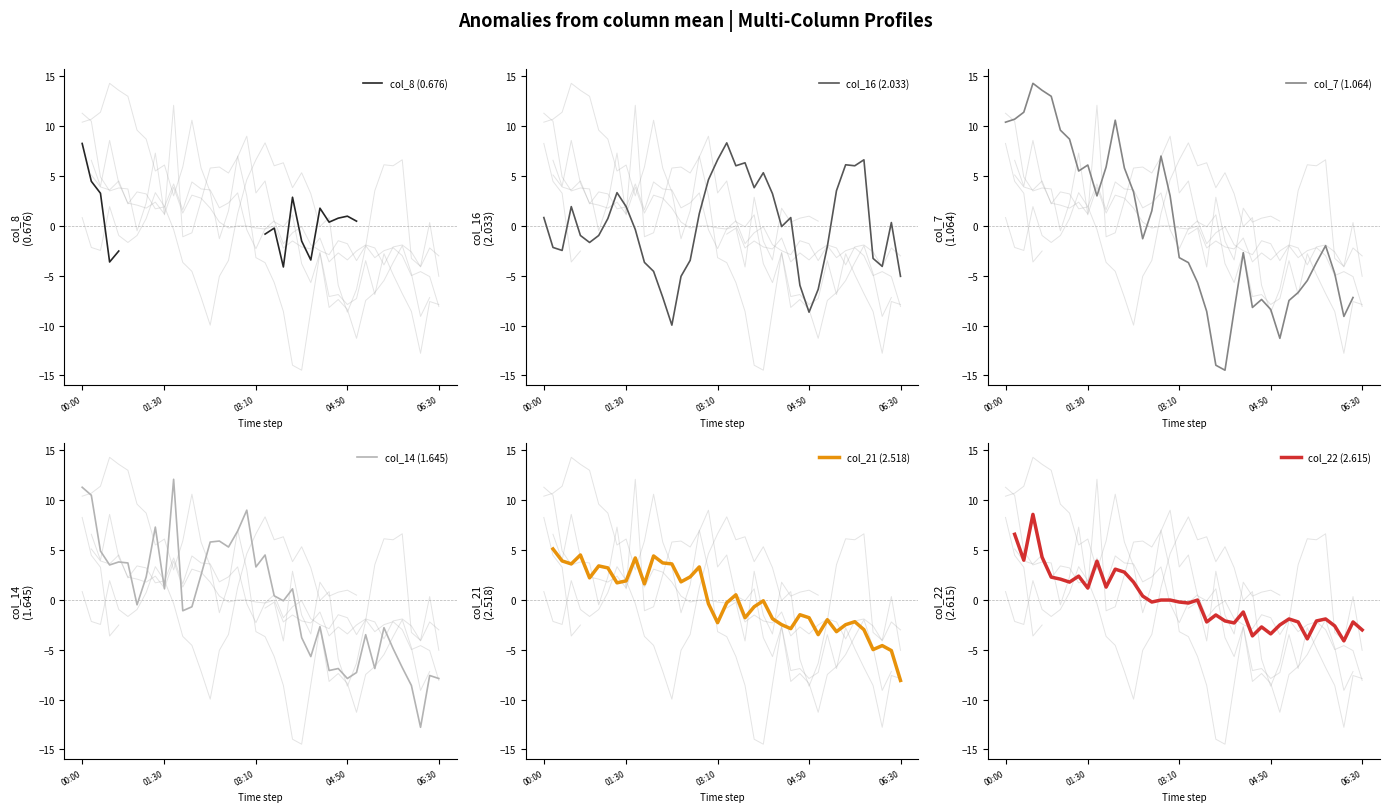

What is the difference between the second highest and minimum values in the col_14 (1.645) series?

24.1